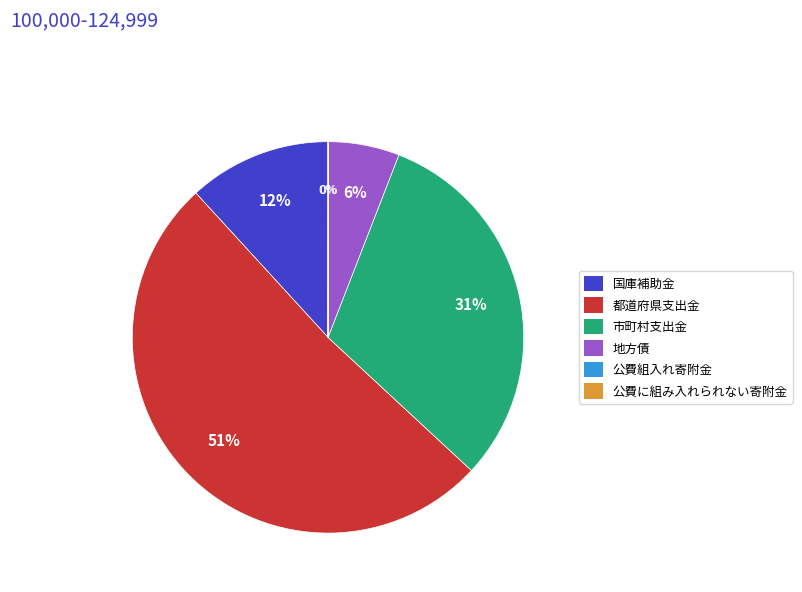

To the nearest percent, what portion does 国庫補助金 represent?

12%